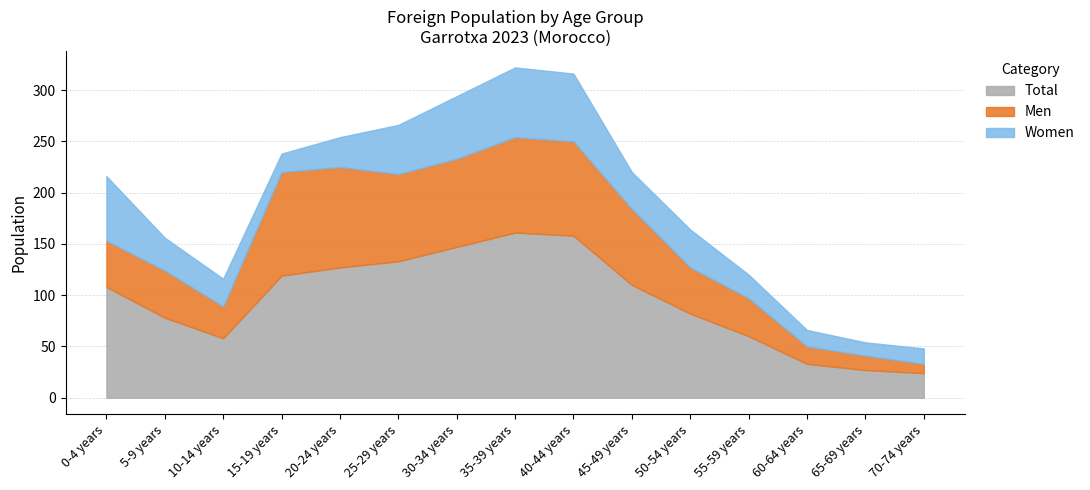

Reading left to right, what are all the values shown in this chart?

Men: 0-4 years=45	5-9 years=46	10-14 years=31	15-19 years=101	20-24 years=98	25-29 years=85	30-34 years=86	35-39 years=93	40-44 years=92	45-49 years=74	50-54 years=45	55-59 years=37	60-64 years=17	65-69 years=14	70-74 years=9
Women: 0-4 years=63	5-9 years=32	10-14 years=27	15-19 years=18	20-24 years=29	25-29 years=48	30-34 years=61	35-39 years=68	40-44 years=66	45-49 years=36	50-54 years=37	55-59 years=23	60-64 years=16	65-69 years=13	70-74 years=15
Total: 0-4 years=108	5-9 years=78	10-14 years=58	15-19 years=119	20-24 years=127	25-29 years=133	30-34 years=147	35-39 years=161	40-44 years=158	45-49 years=110	50-54 years=82	55-59 years=60	60-64 years=33	65-69 years=27	70-74 years=24